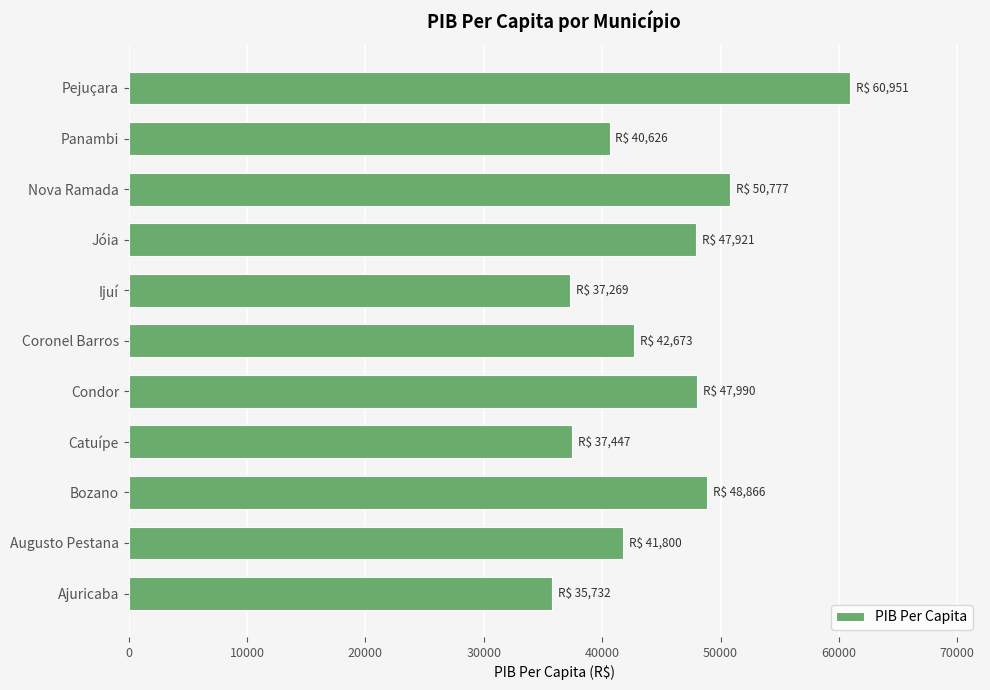

How many series are shown in this chart?

1